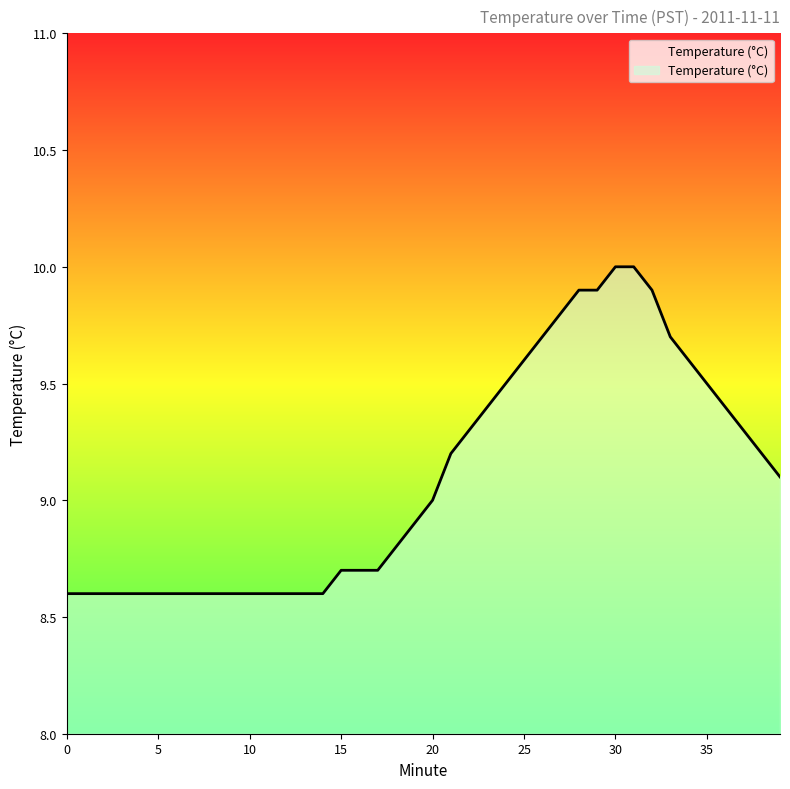

What is the maximum value shown in the chart?

10.0